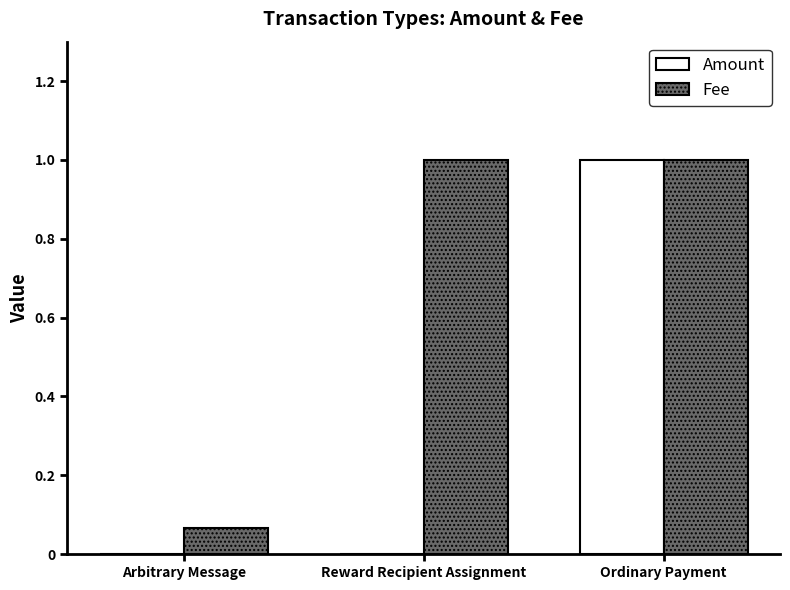

Between Arbitrary Message and Ordinary Payment, which series saw the biggest shift?

Amount